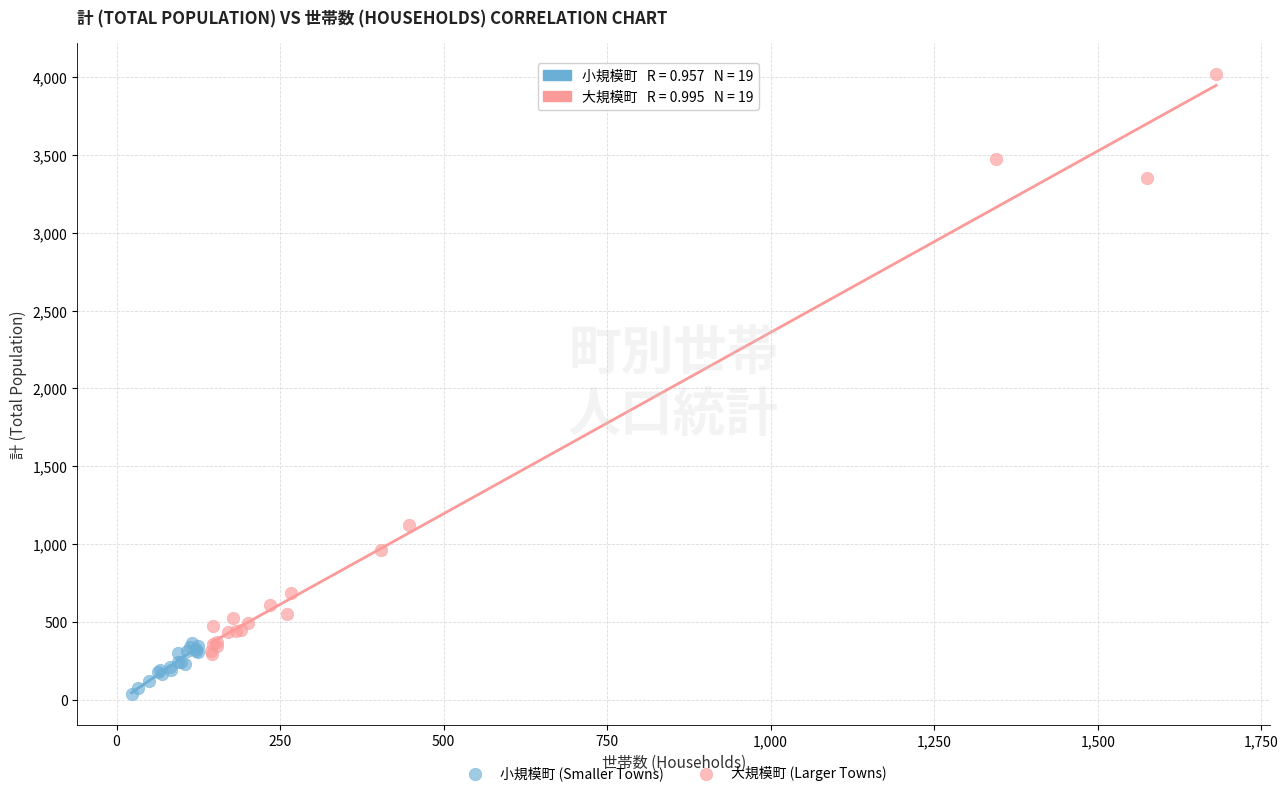

Which series has the widest spread of Y values?

大規模町 (Larger Towns)